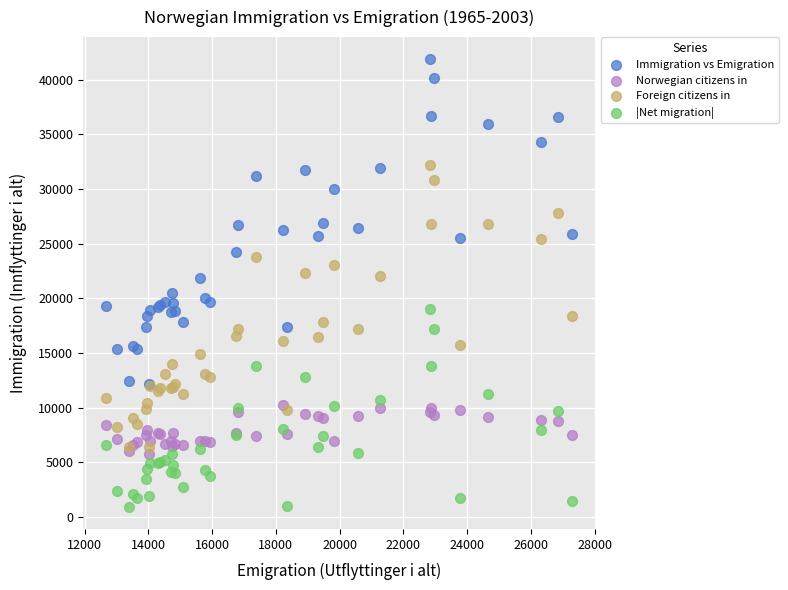

Which series reaches the maximum Y coordinate?

Immigration vs Emigration